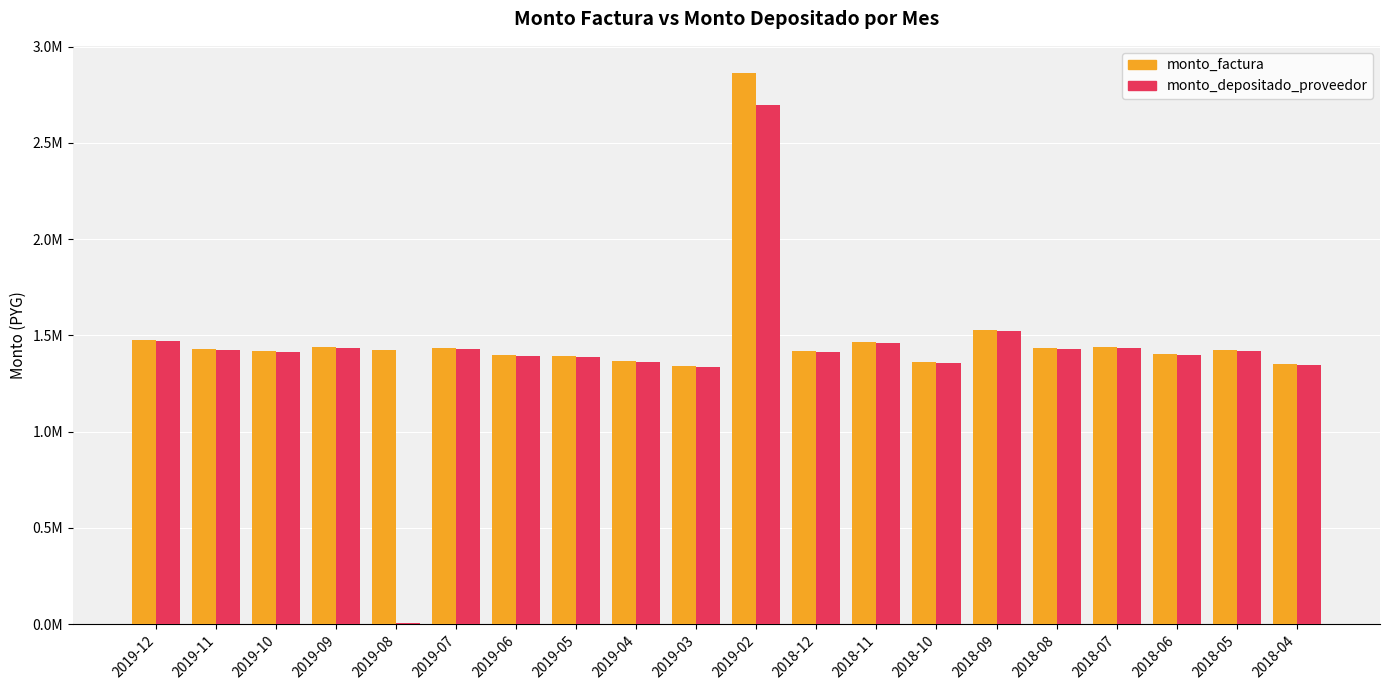

What is the difference between the maximum and minimum values in the monto_depositado_proveedor series?

2689447